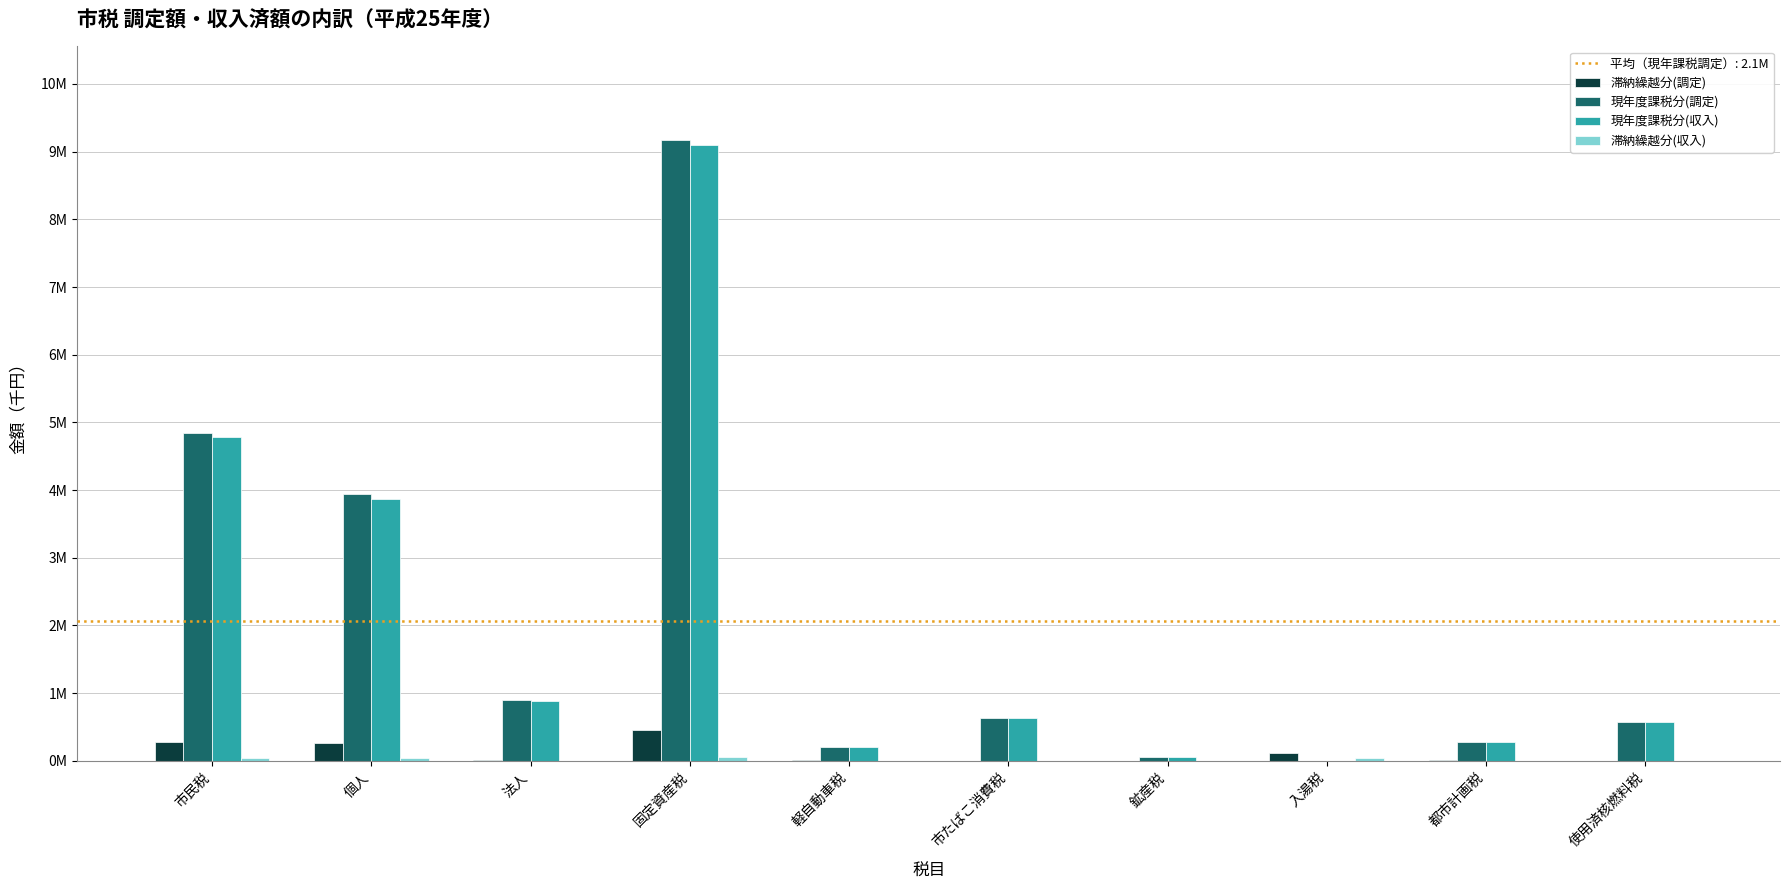

Reading left to right, list all the values displayed in this chart.

滞納繰越分(調定): 市民税=0.3	個人=0.3	法人=0.0	固定資産税=0.4	軽自動車税=0.0	市たばこ消費税=0.0	鉱産税=0.0	入湯税=0.1	都市計画税=0.0	使用済核燃料税=0.0
現年度課税分(調定): 市民税=4.8	個人=3.9	法人=0.9	固定資産税=9.2	軽自動車税=0.2	市たばこ消費税=0.6	鉱産税=0.1	入湯税=0.0	都市計画税=0.3	使用済核燃料税=0.6
現年度課税分(収入): 市民税=4.8	個人=3.9	法人=0.9	固定資産税=9.1	軽自動車税=0.2	市たばこ消費税=0.6	鉱産税=0.1	入湯税=0.0	都市計画税=0.3	使用済核燃料税=0.6
滞納繰越分(収入): 市民税=0.0	個人=0.0	法人=0.0	固定資産税=0.1	軽自動車税=0.0	市たばこ消費税=0.0	鉱産税=0.0	入湯税=0.0	都市計画税=0.0	使用済核燃料税=0.0